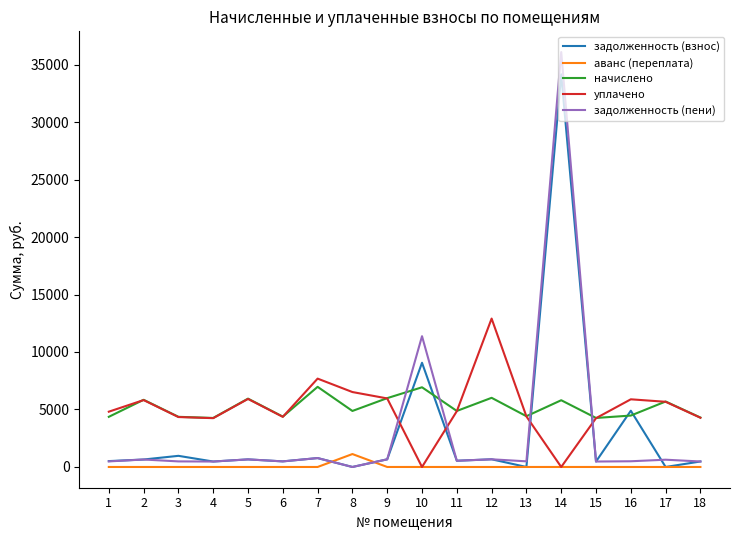

What is the difference between the начислено values at 8 and 10?

2059.1